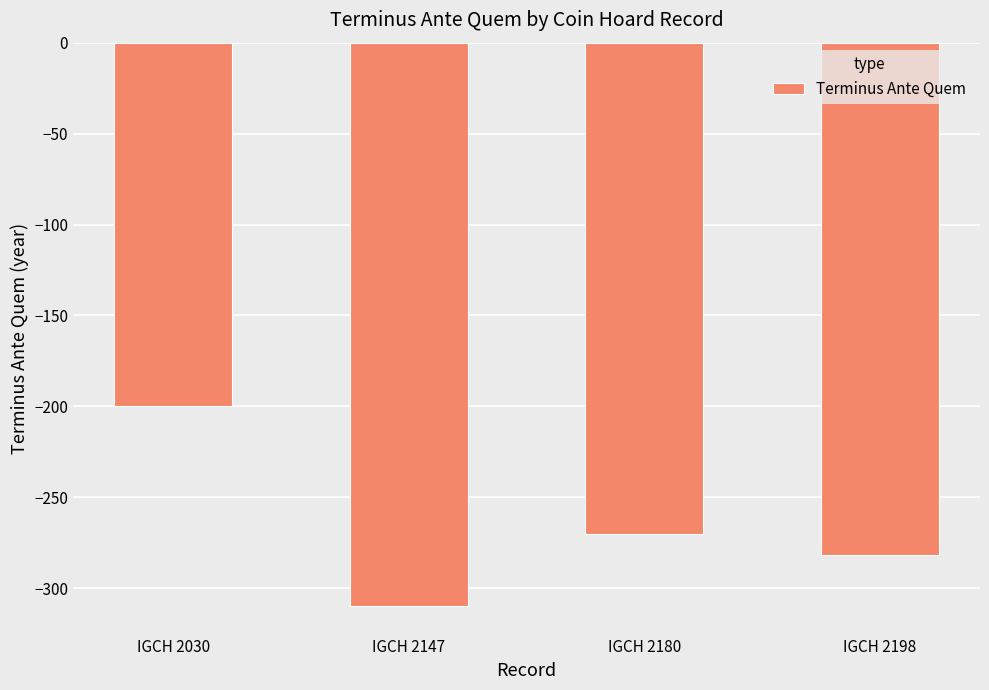

True or false: the data shows -310 at IGCH 2147.

True